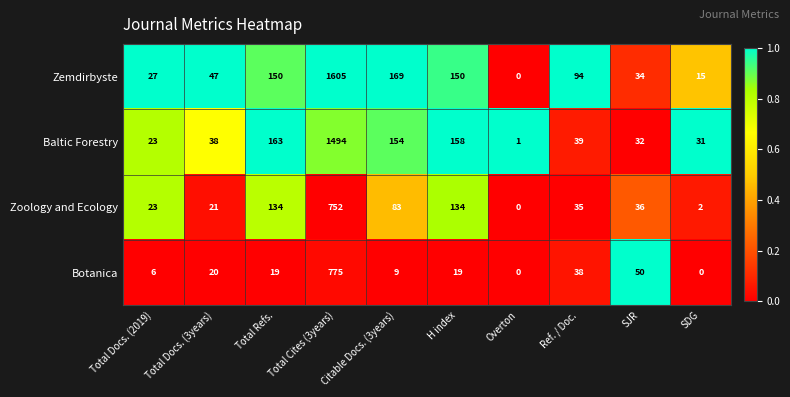

List the series in order of their peak value, lowest first.

Zoology and Ecology, Botanica, Baltic Forestry, Zemdirbyste